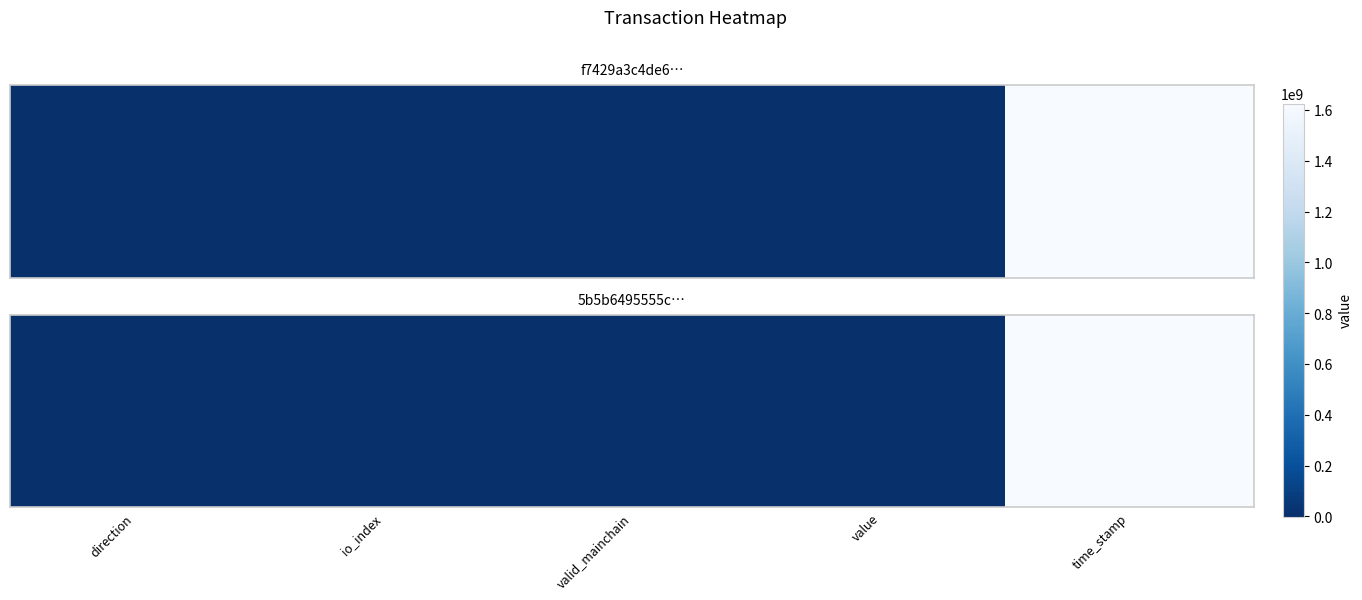

How many distinct data groups are displayed?

1